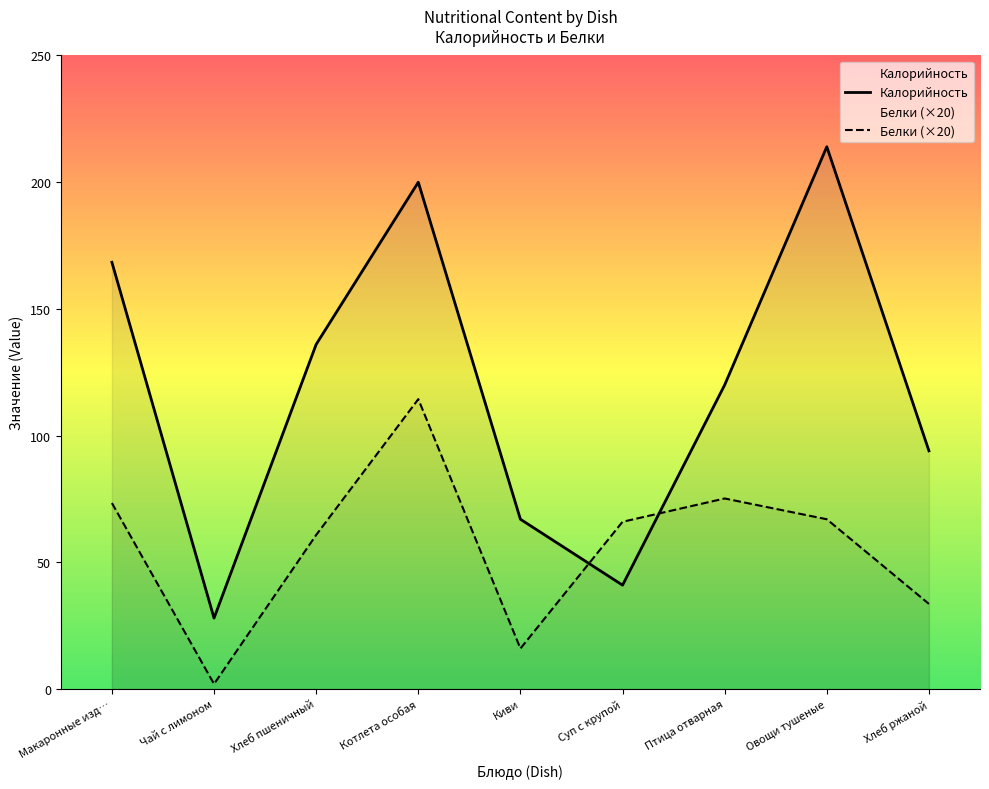

Which series has the largest total across all categories?

Калорийность